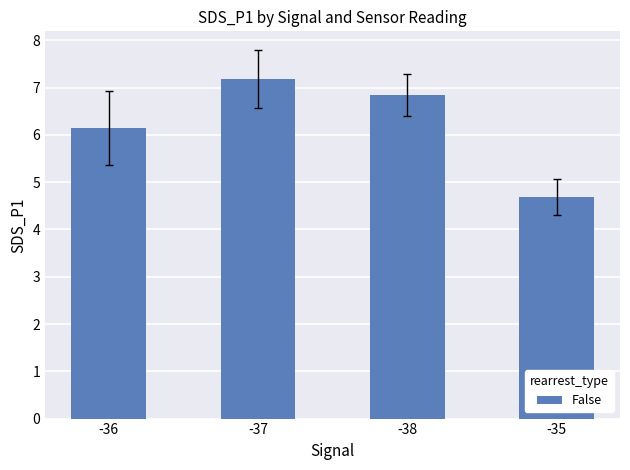

Reading left to right, what are all the values shown in this chart?

6.1	7.2	6.8	4.7